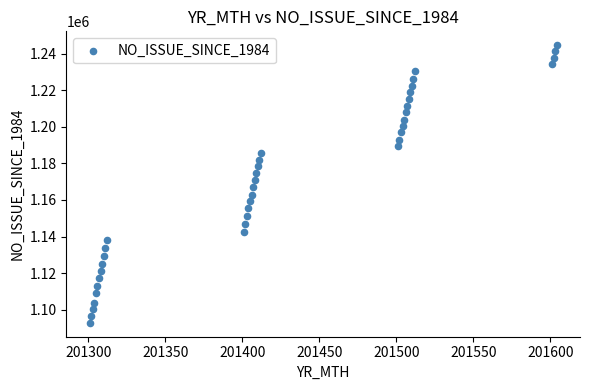

What is the range of X values (max minus min)?

303